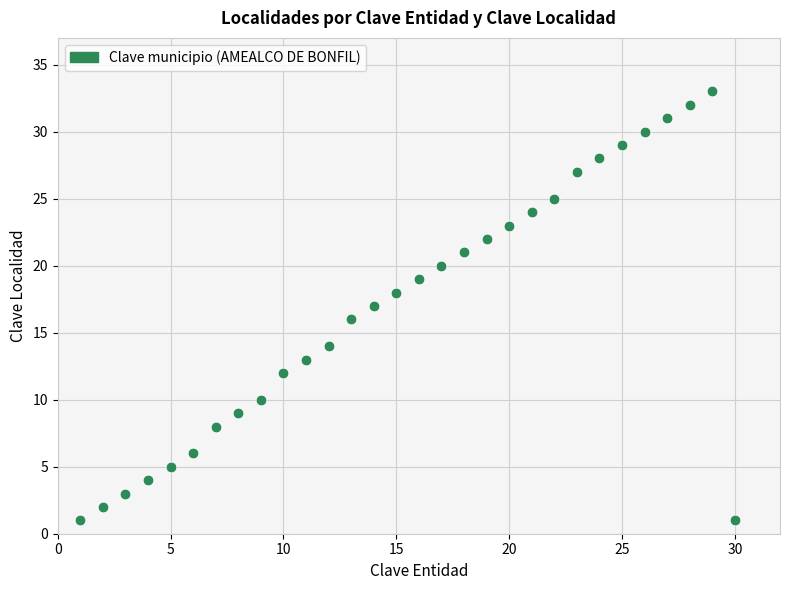

What is the range of Y values (max minus min)?

32